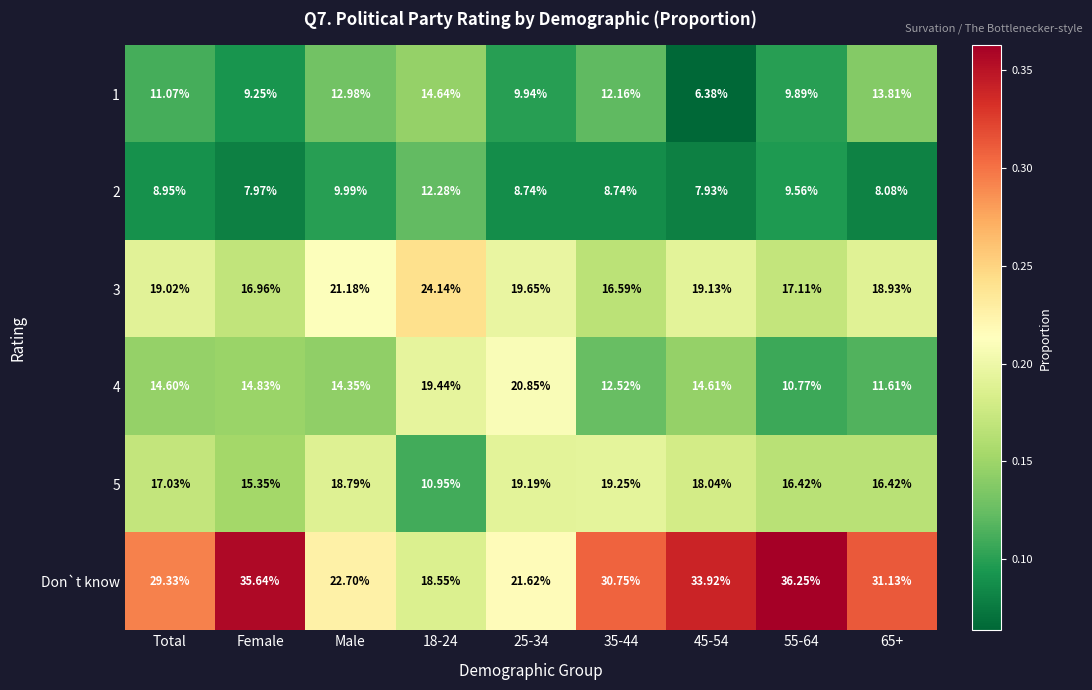

At which label does Don`t know first exceed 30?

Female